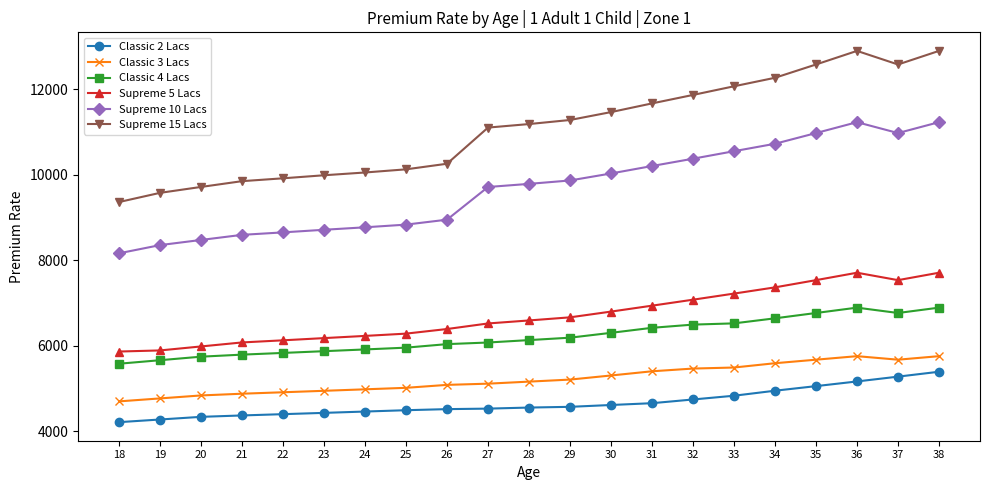

The value of Classic 2 Lacs at 34 is 8507.7. True or false?

False